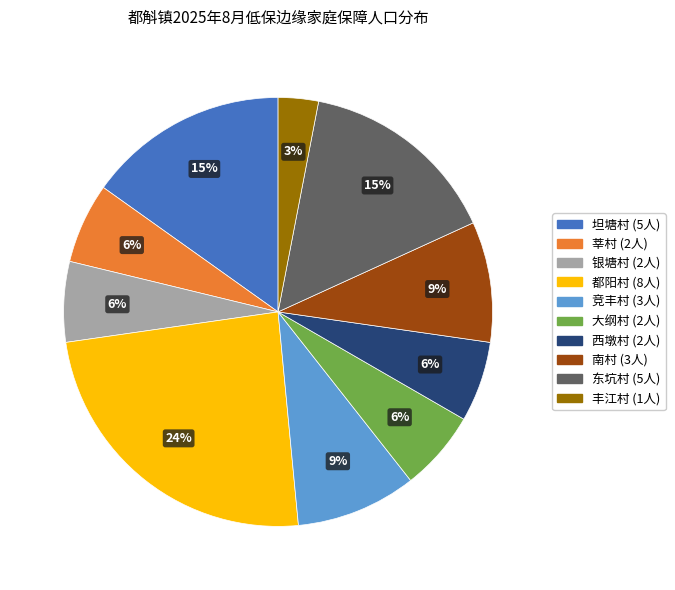

To the nearest percent, what is the difference between the largest and smallest slice percentages?

21%